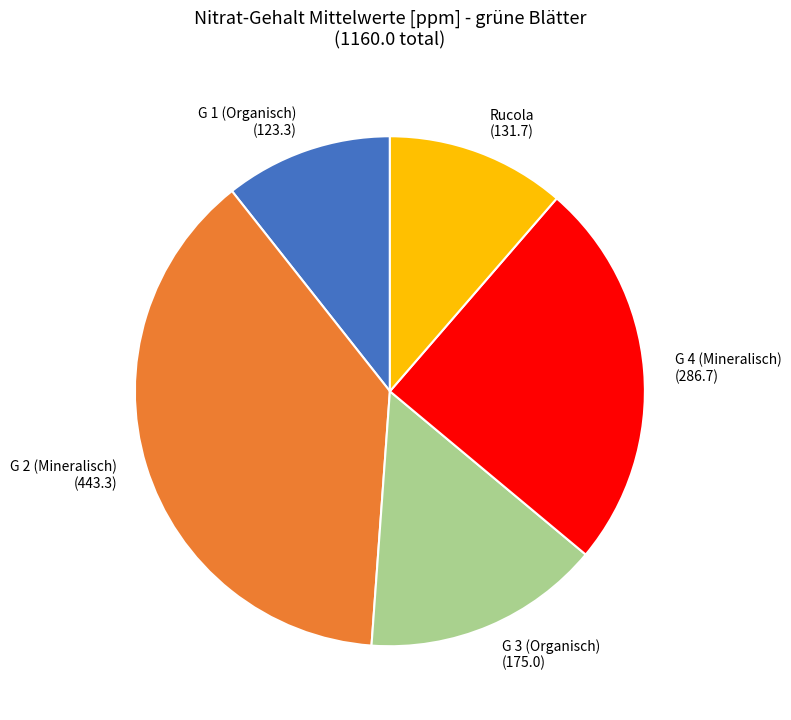

Combined, do G 4 (Mineralisch) and G 1 (Organisch) account for over 50%?

No